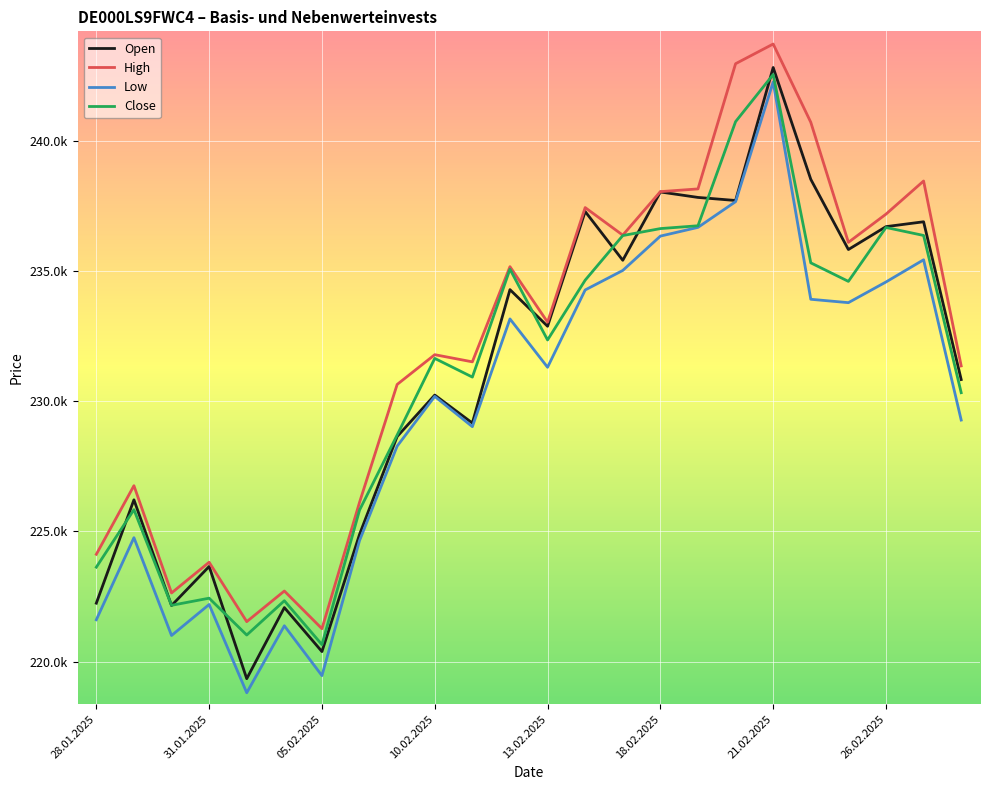

Is this an area chart (filled region under the line)?

No